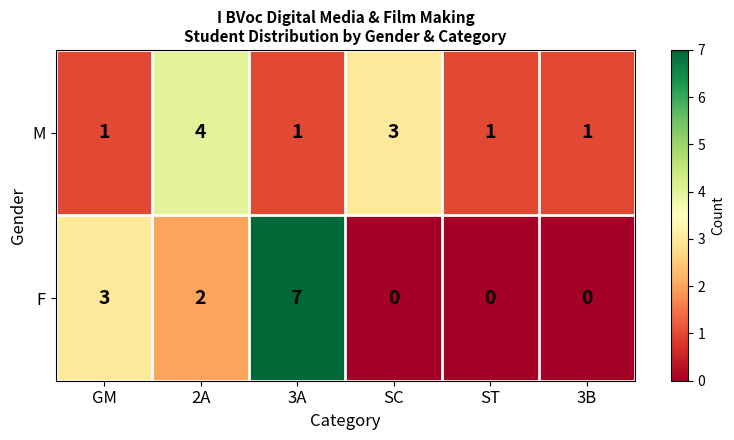

What is the sum of all M values?

11